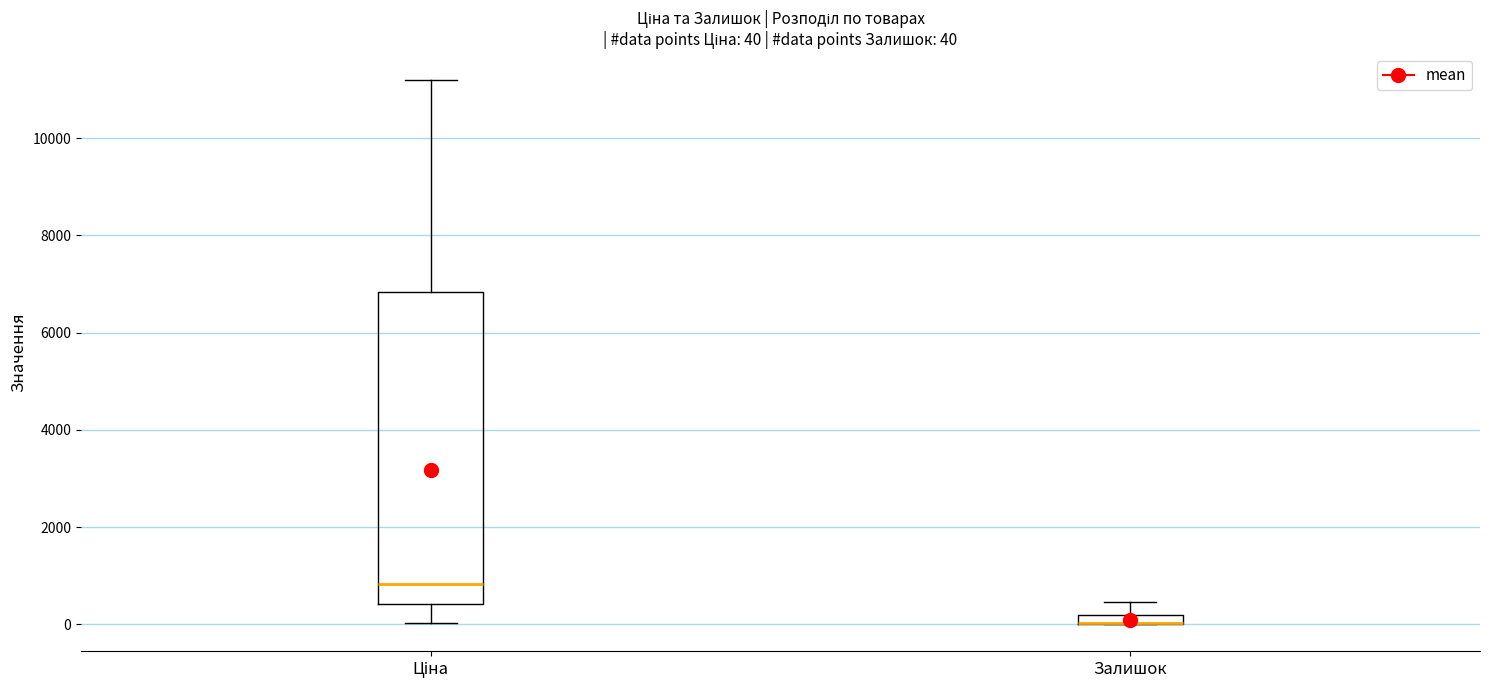

Comparing the boxes themselves (not the whiskers), which one is the tallest?

Ціна